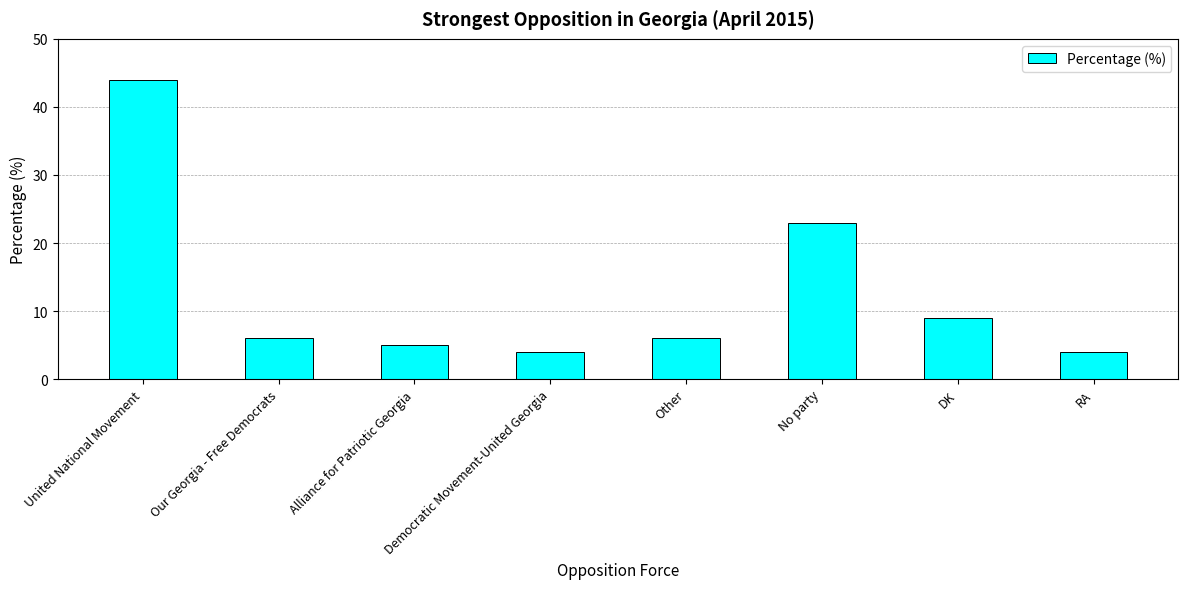

What position from the right is DK?

2